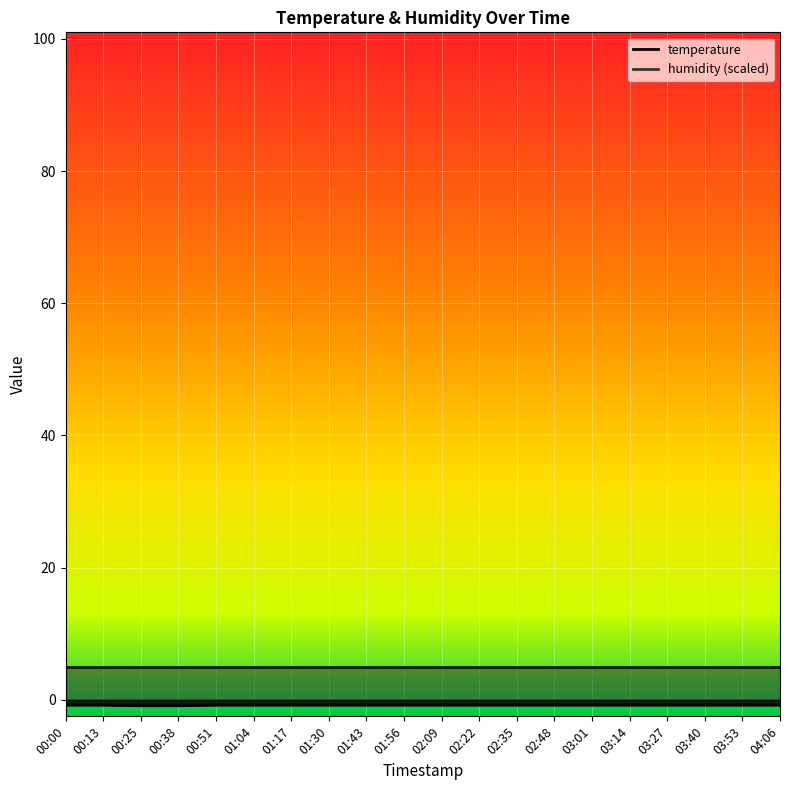

Is it true that the value at 00:00 is -0.8?

True